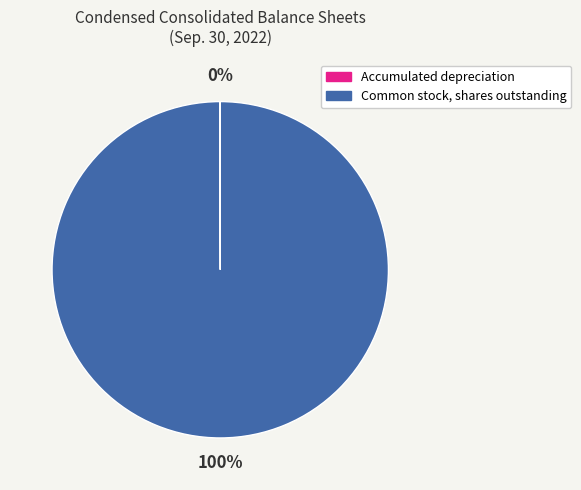

Is it true that Common stock, shares outstanding is 100% of the pie?

True